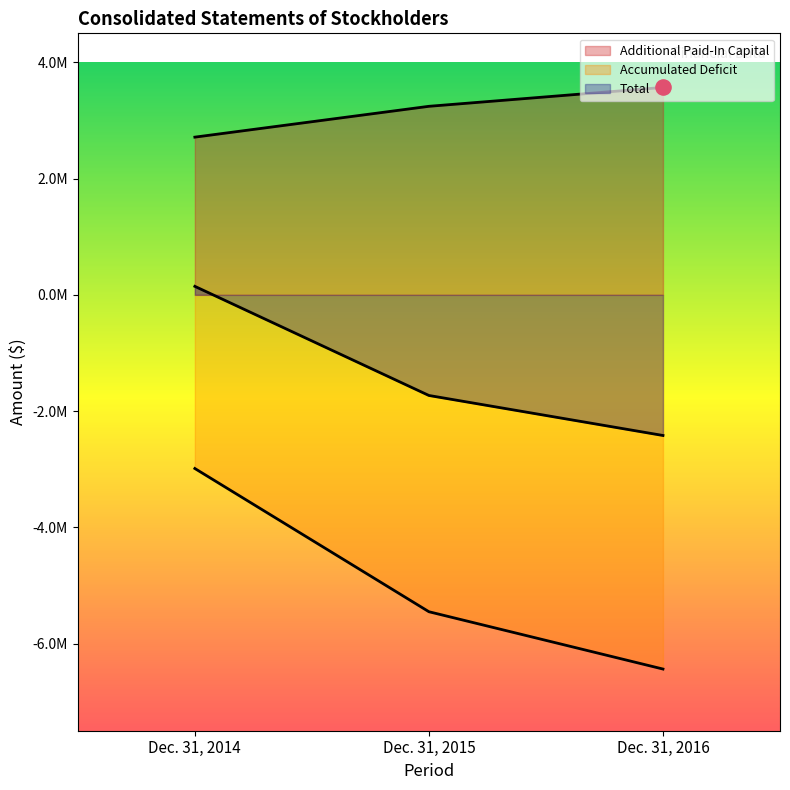

Which series has the largest Y range (max minus min)?

Accumulated Deficit